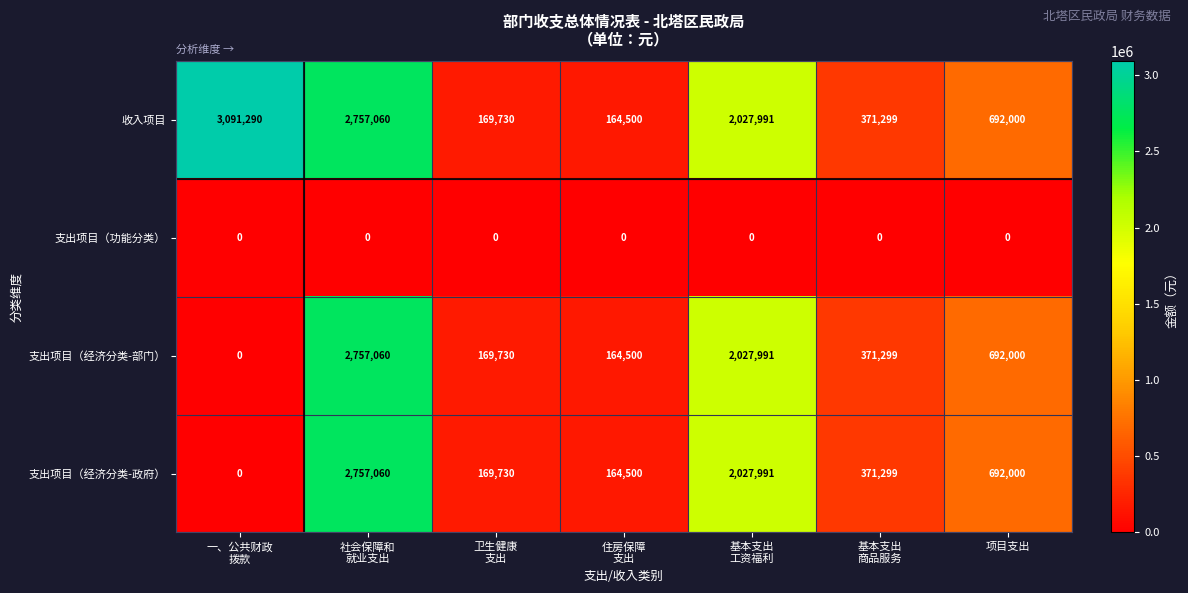

What value does the 收入项目 series have at 项目支出, to the nearest 100?

692000